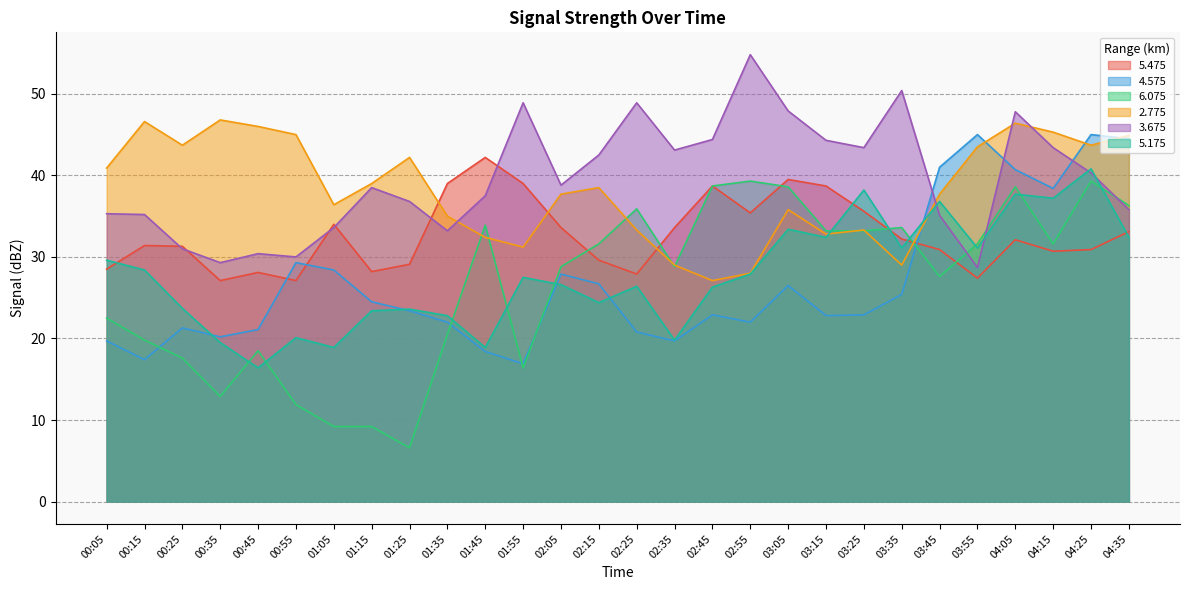

What is the label of the 19th point from the left?

03:05